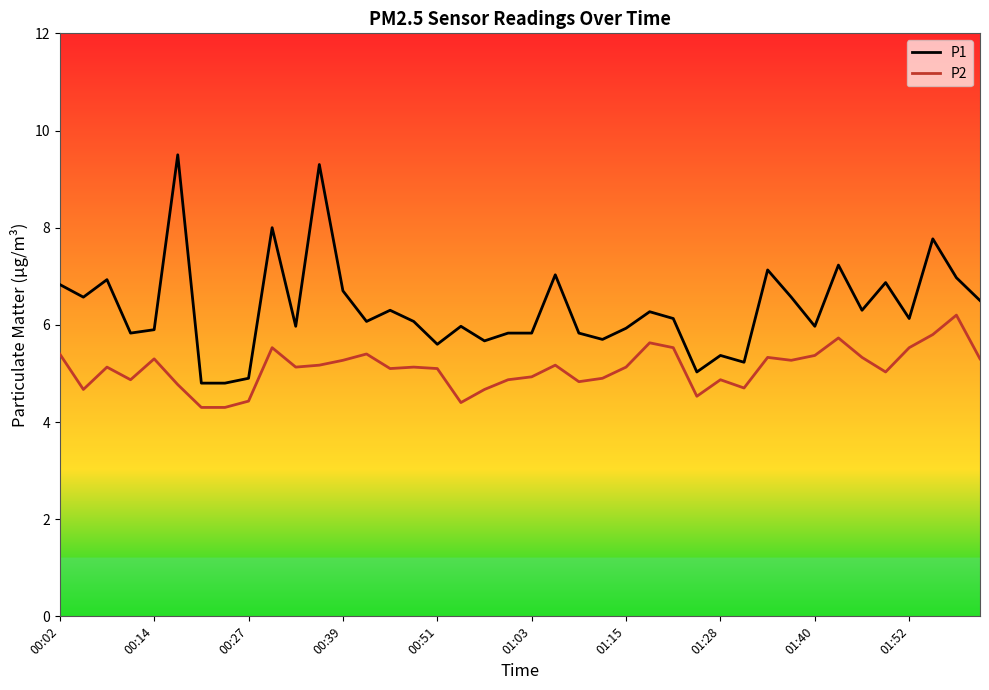

Rank the series by their maximum value, from highest to lowest.

P1, P2